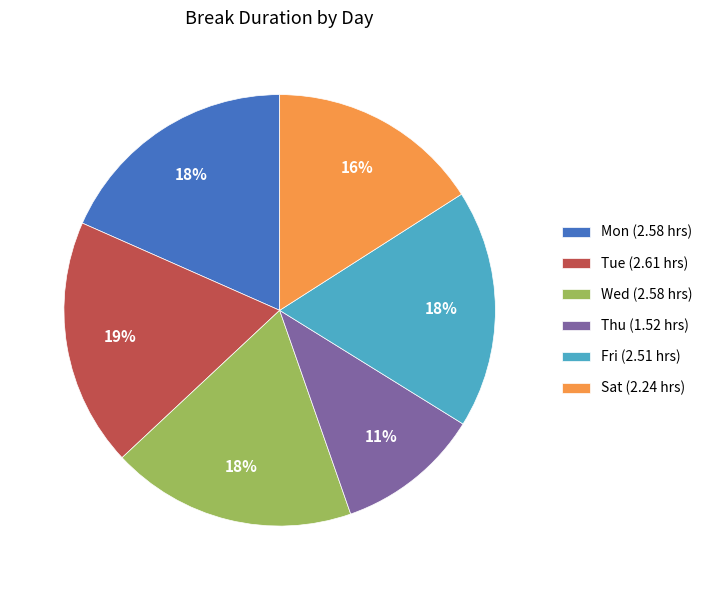

Does any single category account for the majority?

No